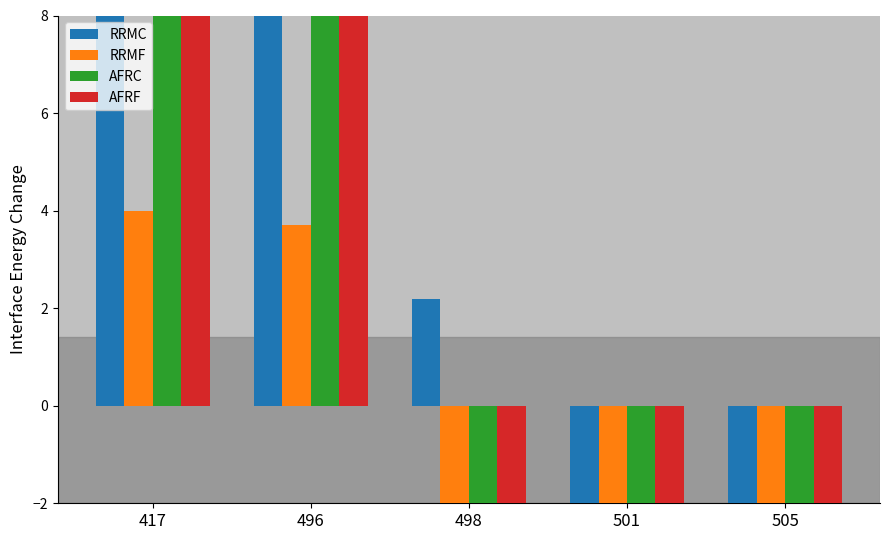

What are all the series names shown in the legend?

RRMC, RRMF, AFRC, AFRF